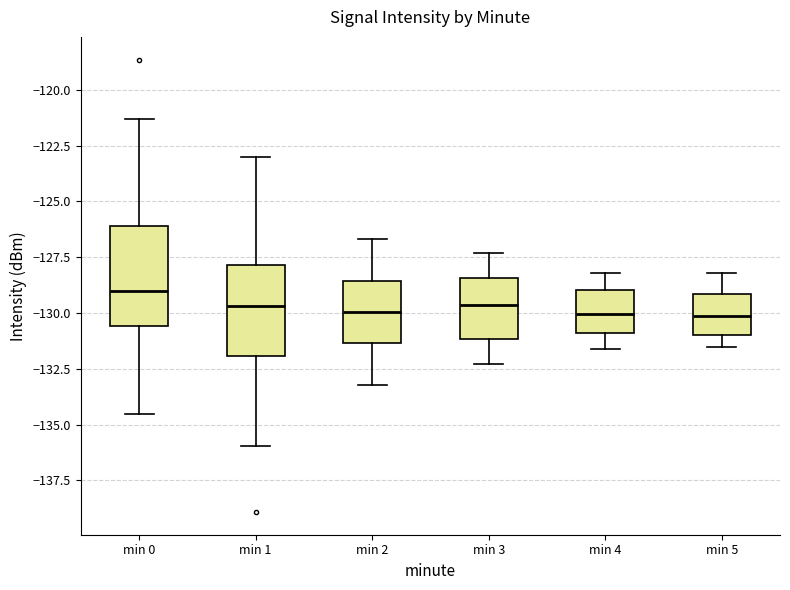

Reading left to right, read every box against the y-axis: the position of its median line, the range the box covers, and the ends of its whiskers. The values are not printed on the chart, so give them approximately, as read against the axis.

min 0: median -129.0, box -130.5 to -126.0, whiskers -134.5 to -121.5
min 1: median -129.5, box -132.0 to -128.0, whiskers -136.0 to -123.0
min 2: median -130.0, box -131.5 to -128.5, whiskers -133.0 to -126.5
min 3: median -129.5, box -131.0 to -128.5, whiskers -132.5 to -127.5
min 4: median -130.0, box -131.0 to -129.0, whiskers -131.5 to -128.0
min 5: median -130.0, box -131.0 to -129.0, whiskers -131.5 to -128.0